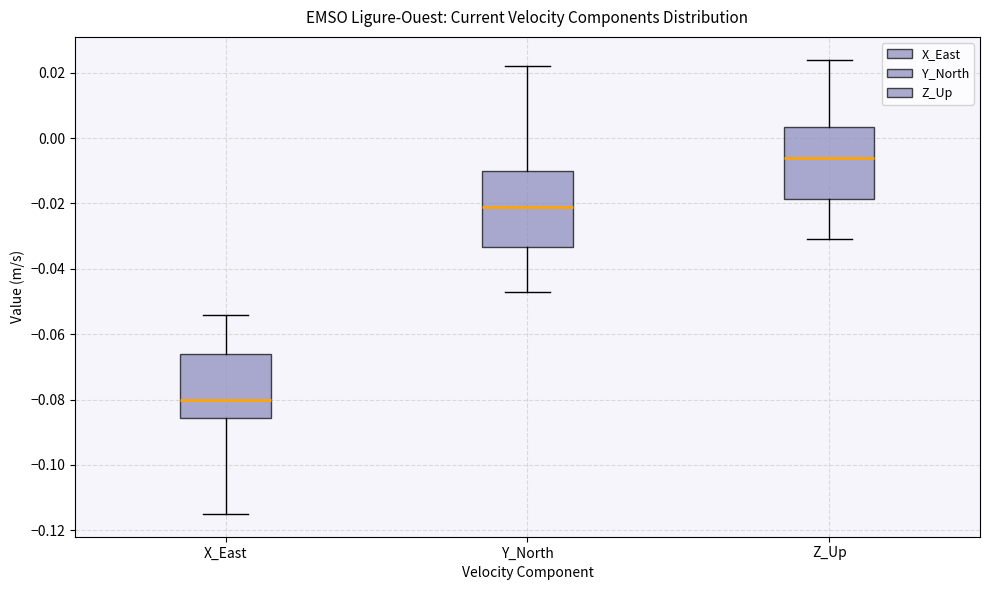

Where does the upper whisker of the box for Z_Up end on the y-axis? The values are not printed on the chart, so give them approximately, as read against the axis.

0.024